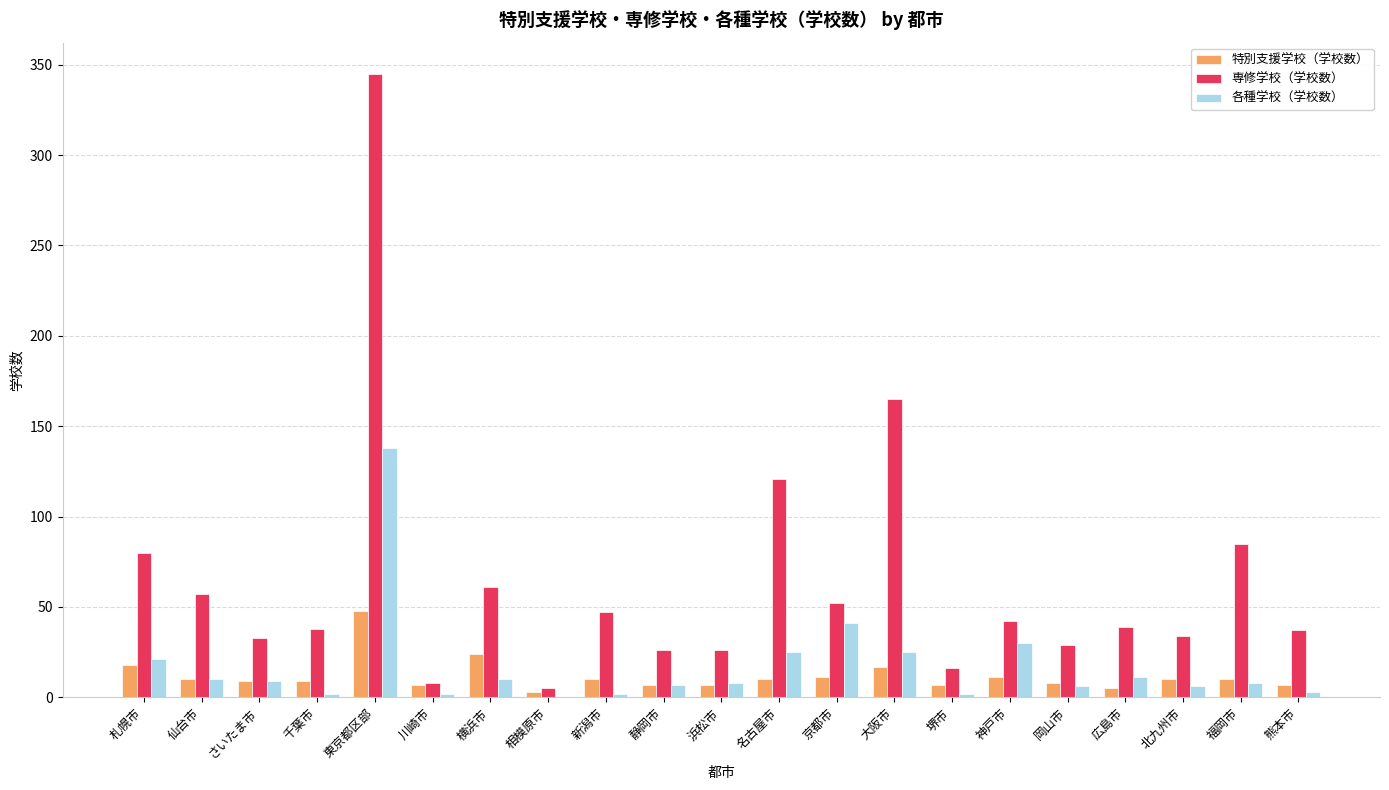

Where does the 各種学校（学校数） series first go above 8?

札幌市